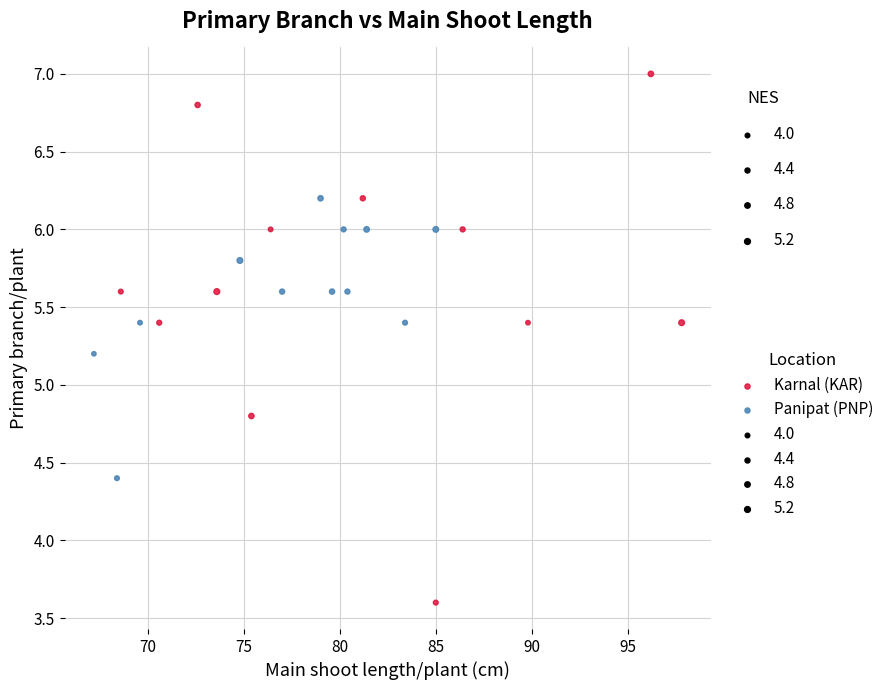

Which series contains the lowest Y value?

Karnal (KAR)